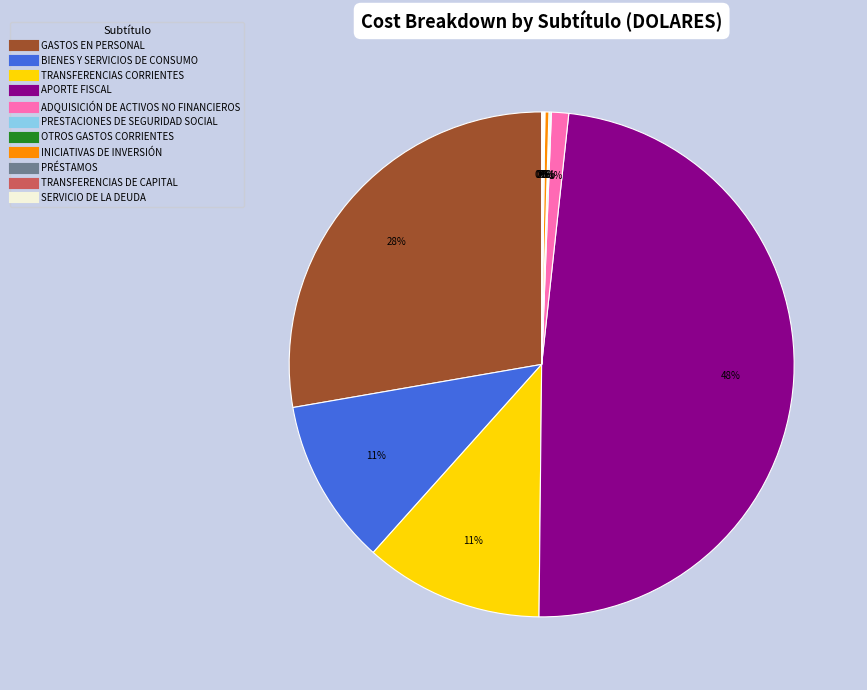

To the nearest percent, what portion does GASTOS EN PERSONAL represent?

28%